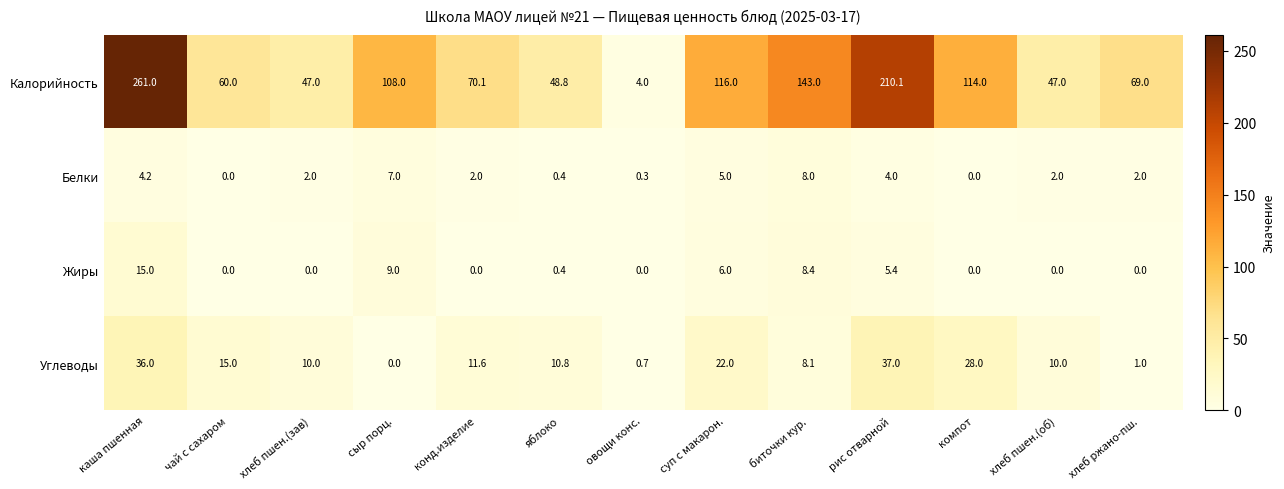

List the series in order of their peak value, highest first.

Калорийность, Углеводы, Жиры, Белки